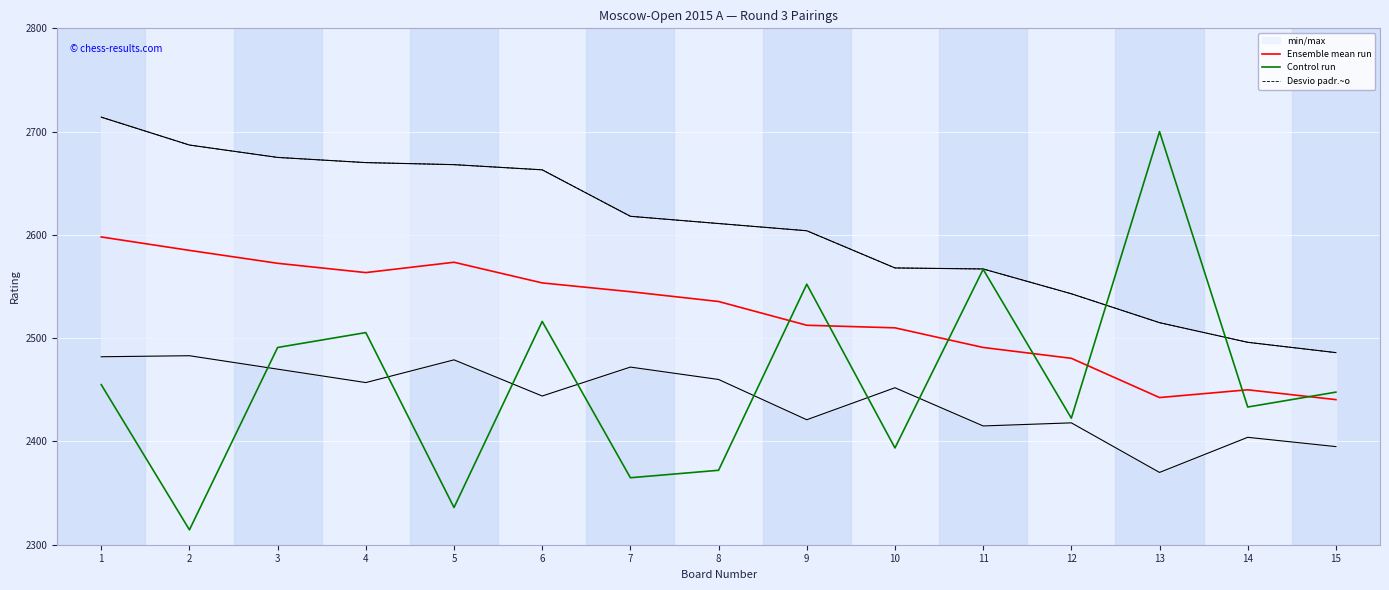

What is the difference between the maximum and minimum values in the Desvio padr.~o series?

228.0